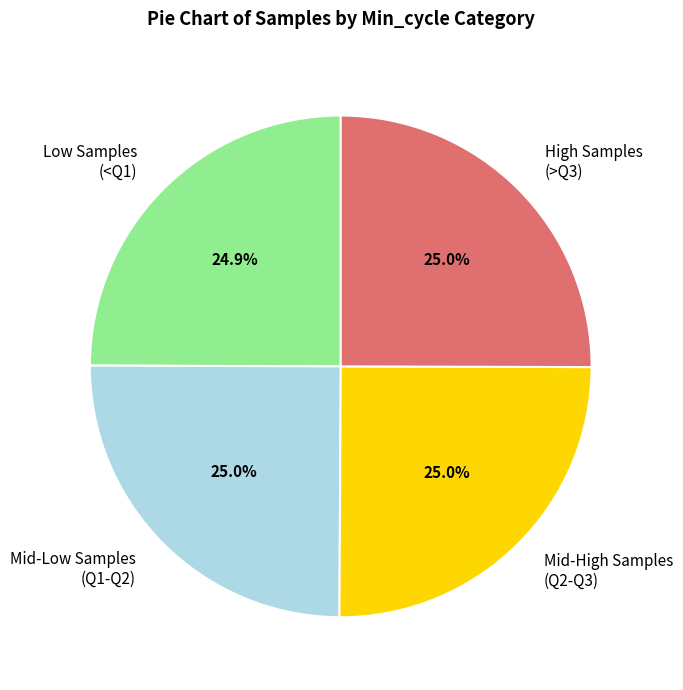

Does Mid-Low Samples (Q1-Q2) account for over 50% of the chart?

No